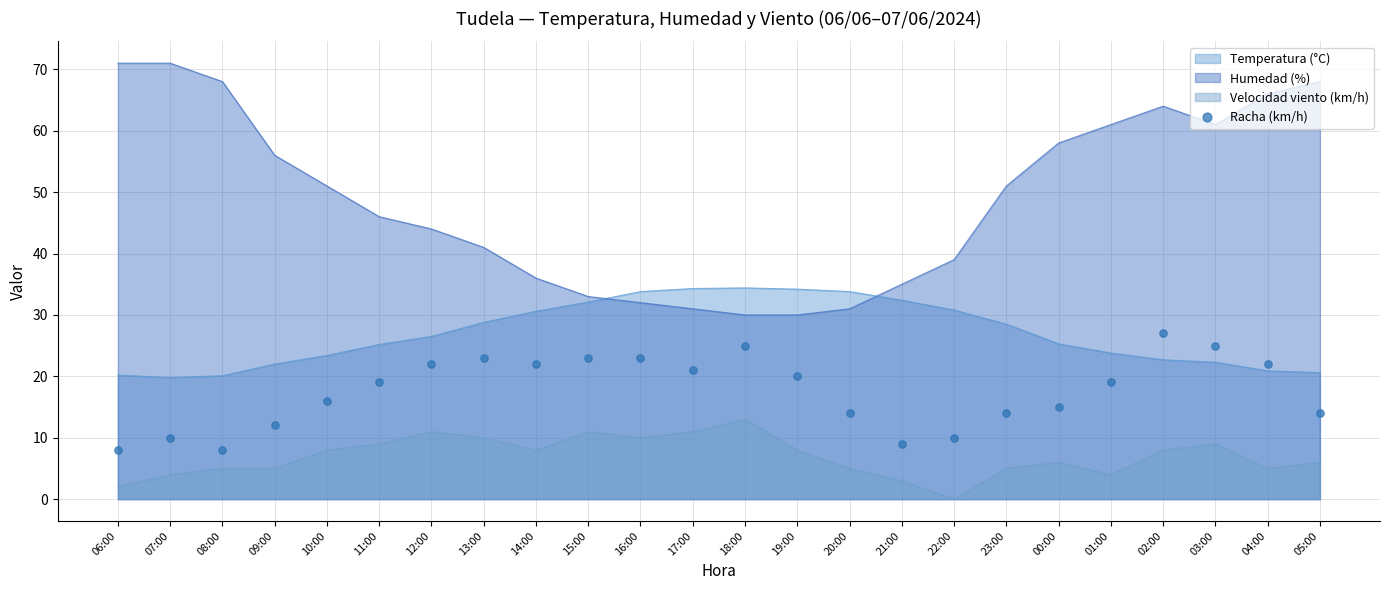

What is the lowest value of the Humedad (%) series?

30.0